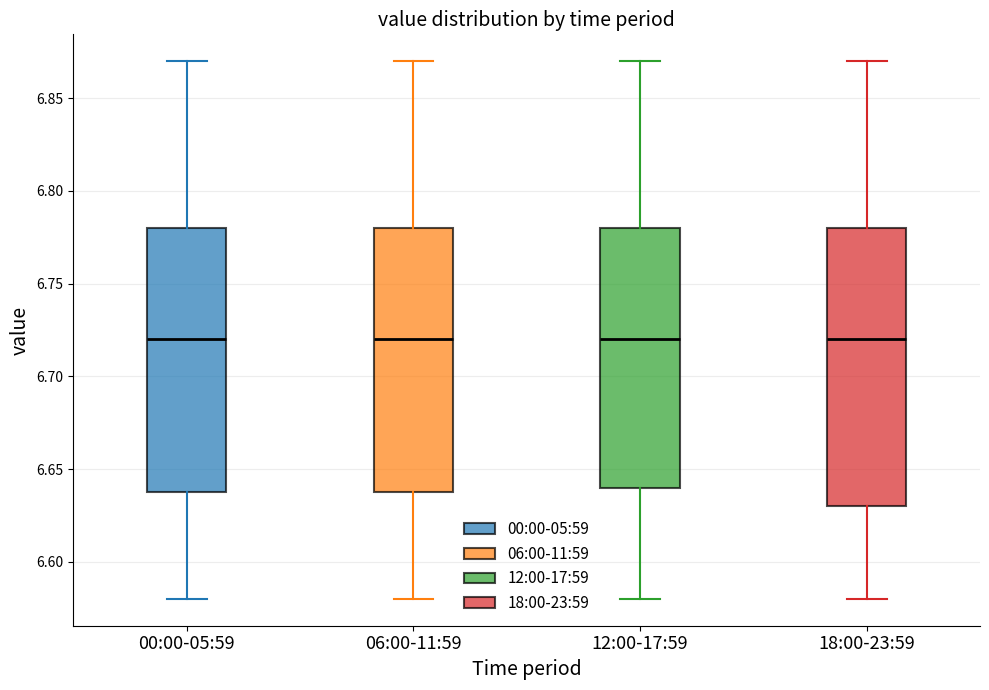

Comparing the boxes themselves (not the whiskers), which one is the tallest?

18:00-23:59